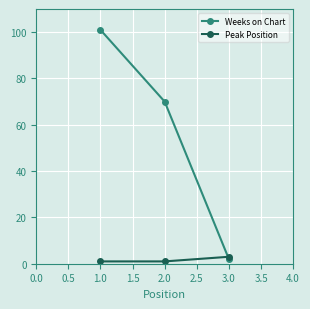

Which series has the largest range (max minus min)?

Weeks on Chart